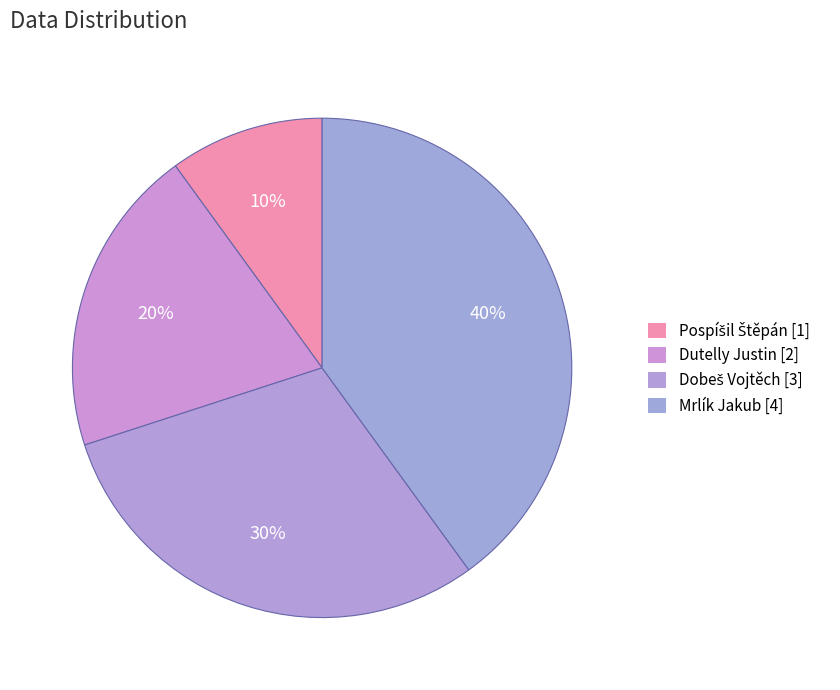

Is there any slice that represents more than half of the pie?

No